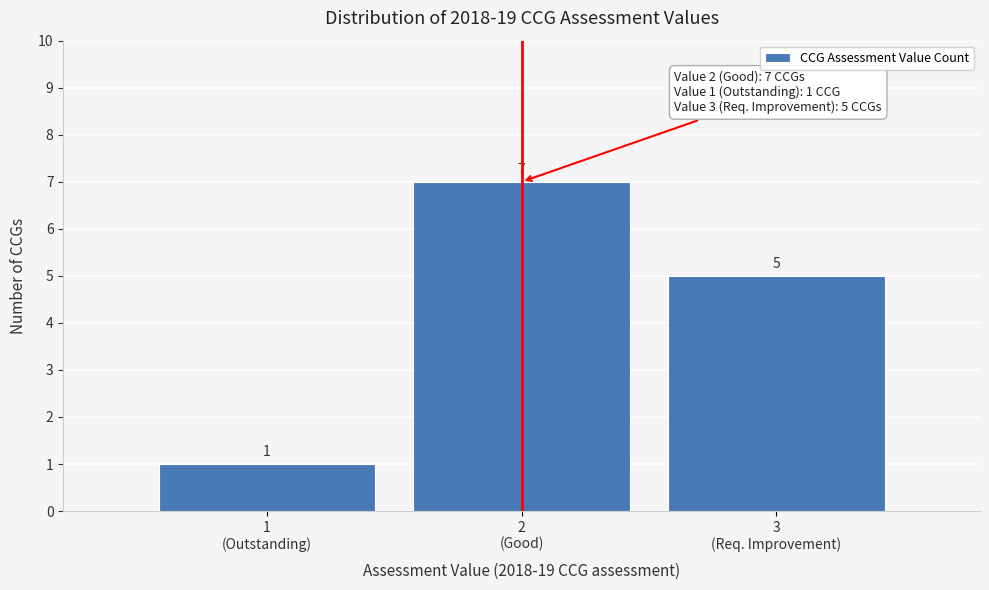

Reading left to right, extract all data points from this chart.

1	7	5